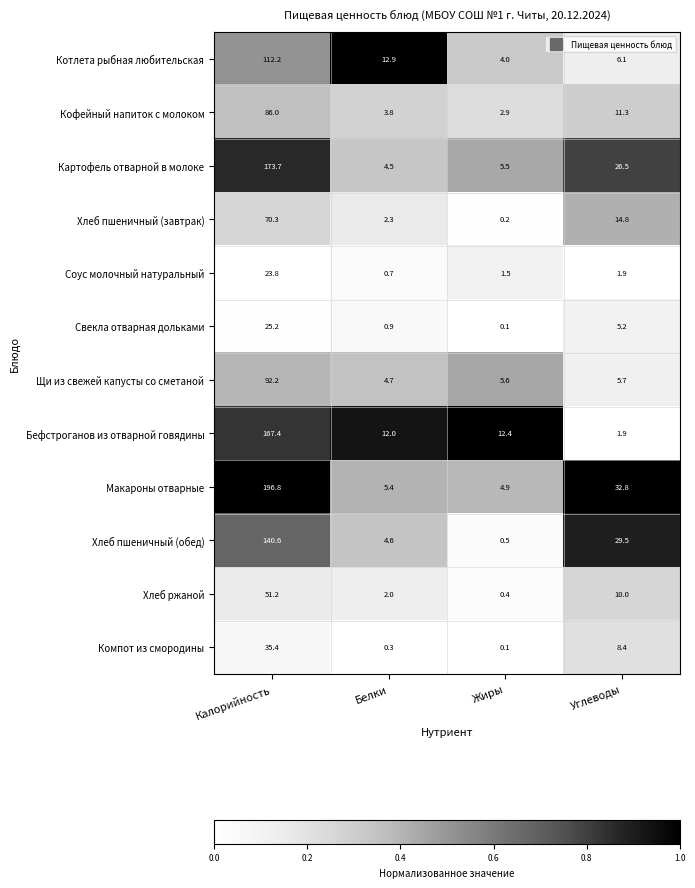

How many series are shown in this chart?

12